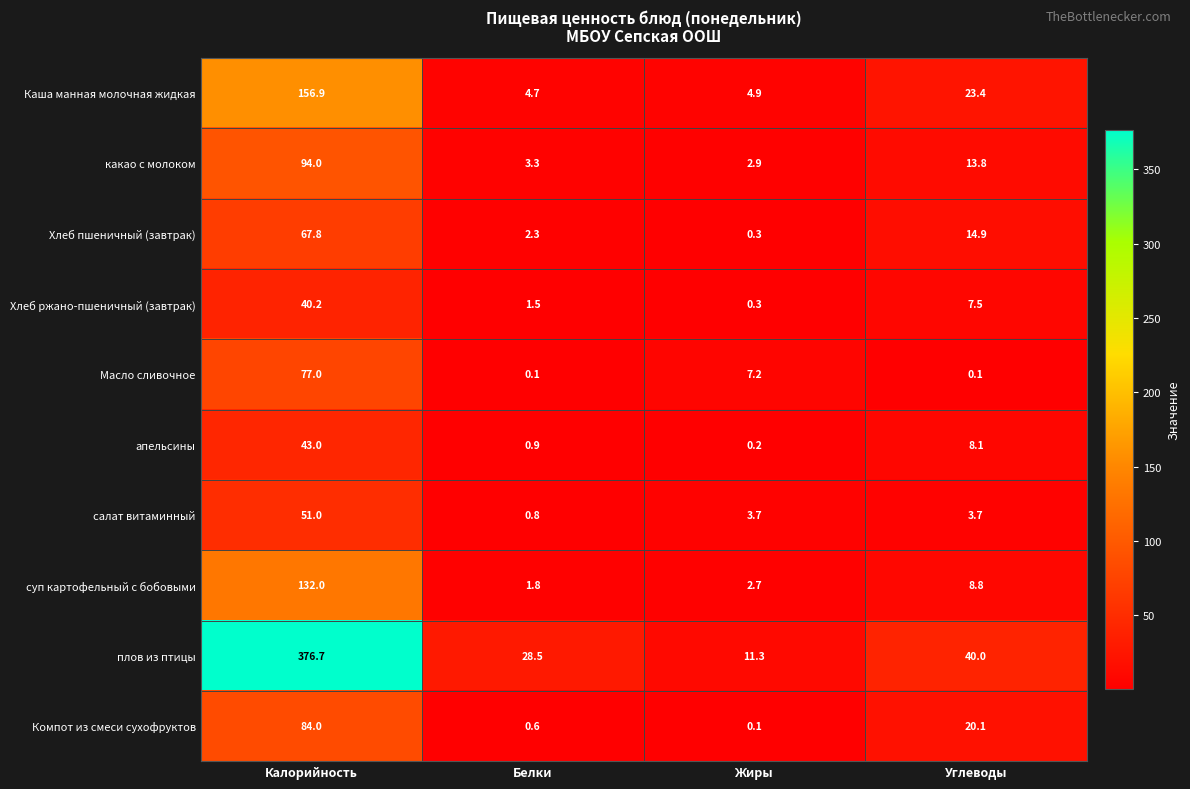

Which category has the highest value across all series?

Калорийность